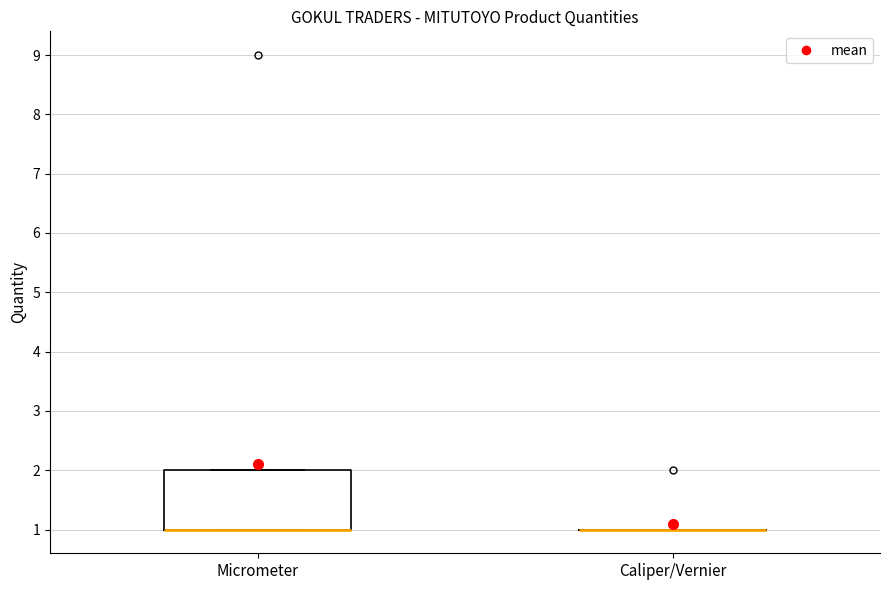

Comparing the boxes themselves (not the whiskers), which one is the tallest?

Micrometer